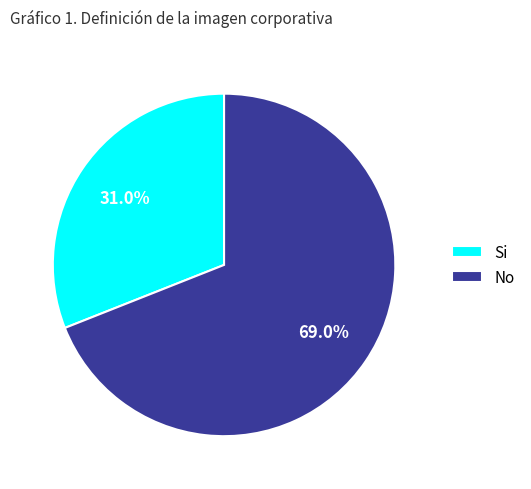

Which has a higher value, Si or No?

No